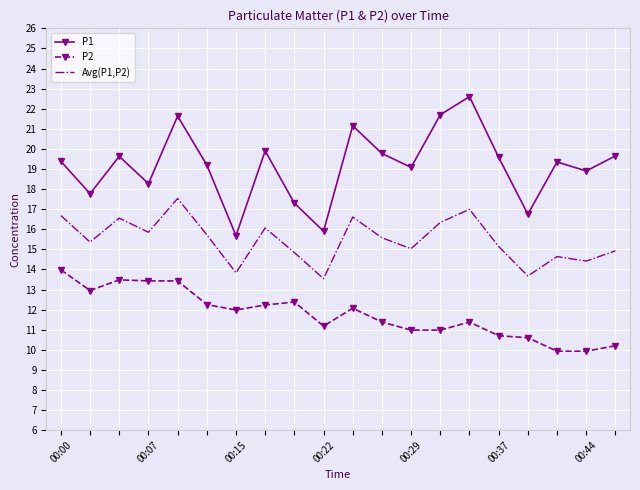

What is the highest value of the P1 series?

22.6